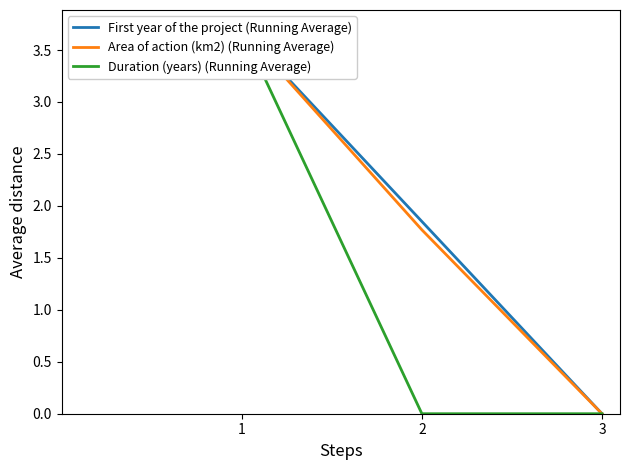

Is the value of First year of the project (Running Average) at 2 greater than the value of Duration (years) (Running Average) at 1?

No